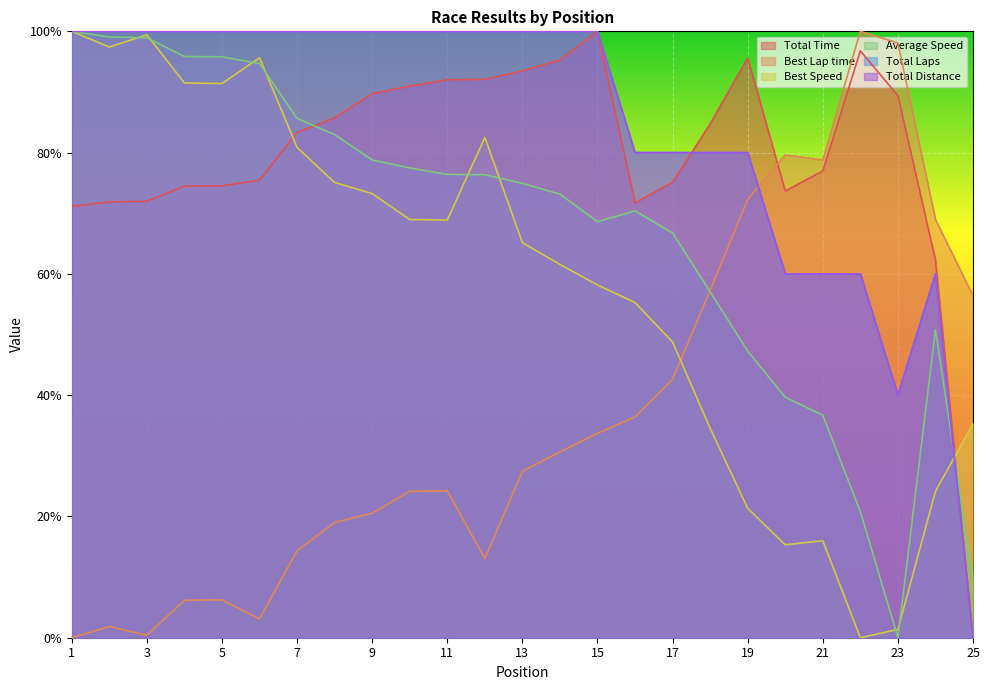

True or false: Best Speed has a value of 19.6 at 10.

False